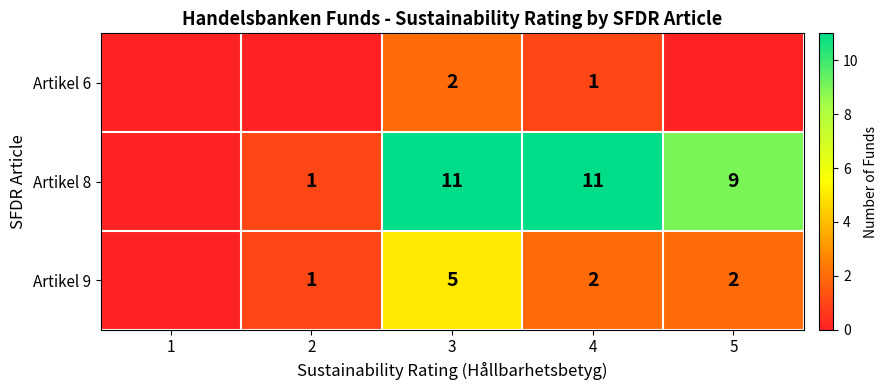

At 4, list the series in order from largest to smallest.

Artikel 8, Artikel 9, Artikel 6